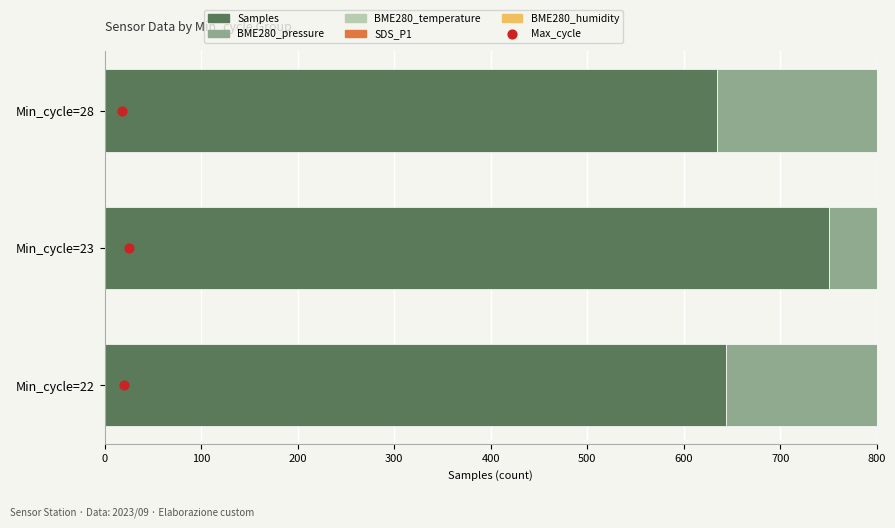

At which category is the sum across all series the highest?

Min_cycle=28